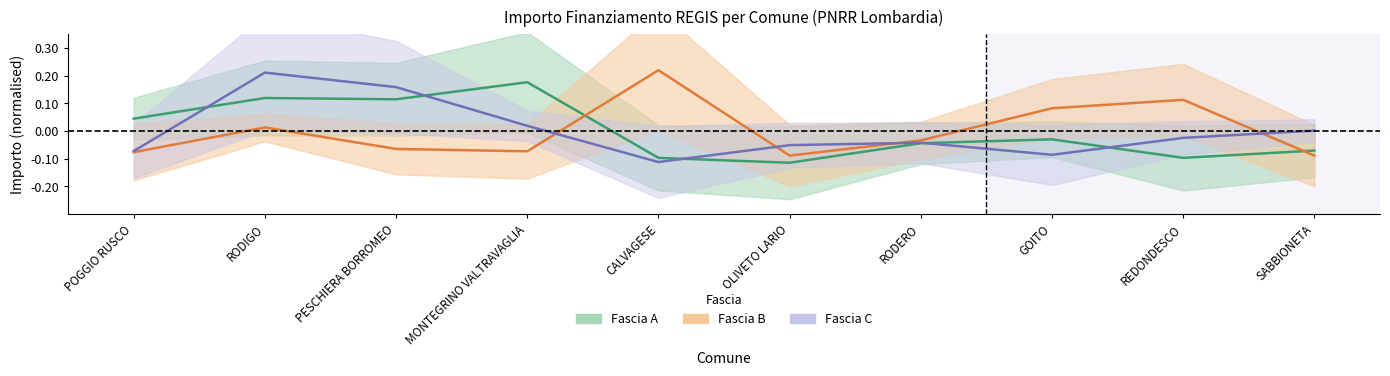

Where is the first local minimum for Fascia C?

CALVAGESE